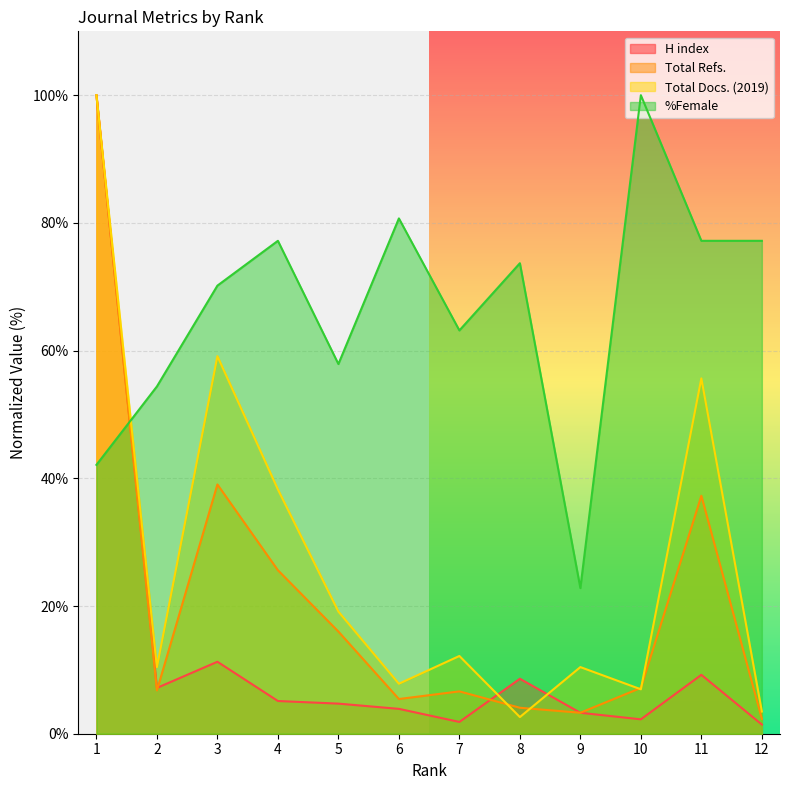

Which category has the highest value in the Total Docs. (2019) series?

1